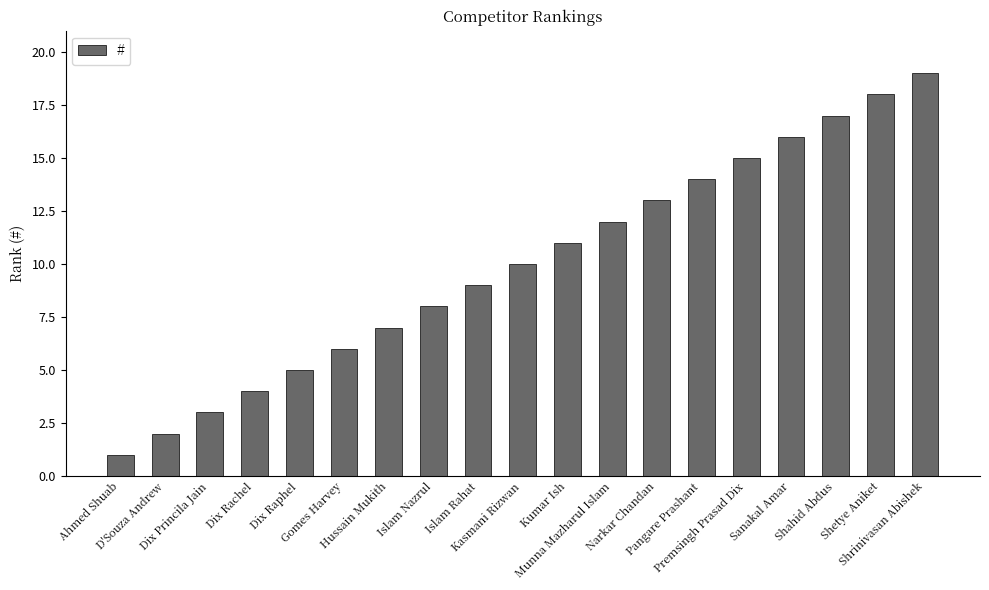

Does the chart contain any negative values?

No